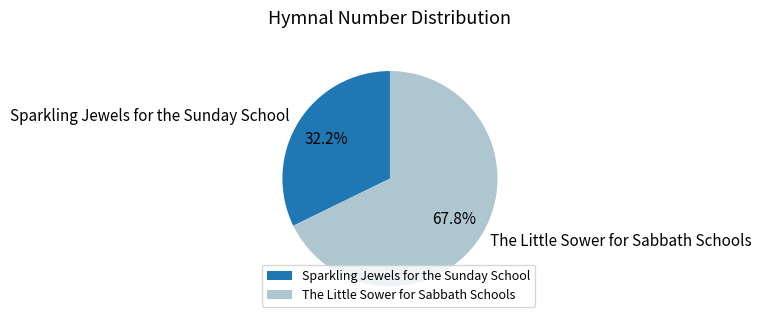

The Sparkling Jewels for the Sunday School slice represents 32% of the pie. True or false?

True